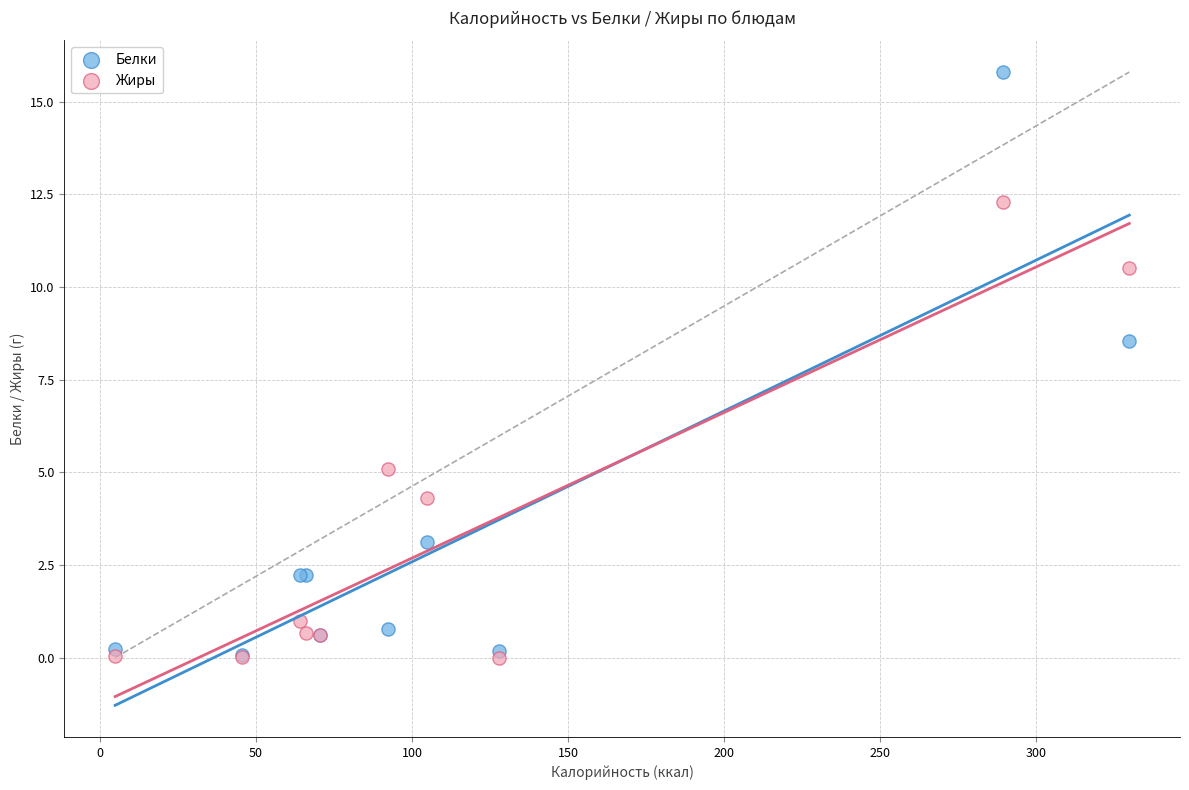

In the Белки series, what Y value is closest to 7?

8.6